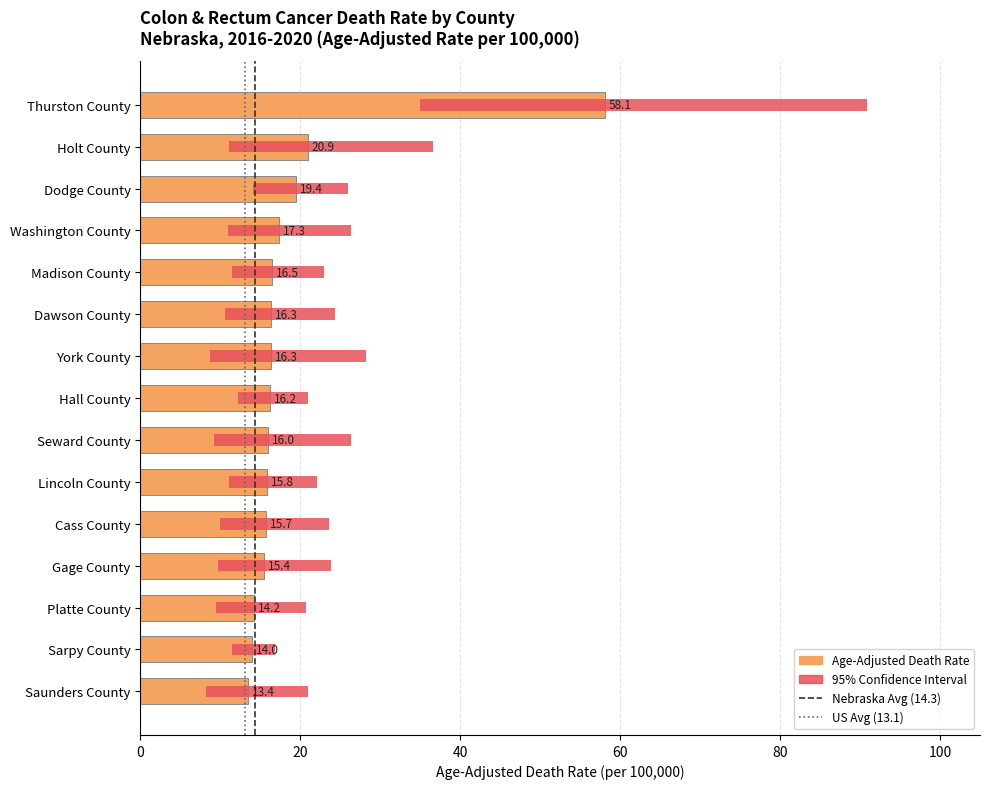

List the labels in order of value, smallest first.

Saunders County, Sarpy County, Platte County, Gage County, Cass County, Lincoln County, Seward County, Hall County, Dawson County, York County, Madison County, Washington County, Dodge County, Holt County, Thurston County